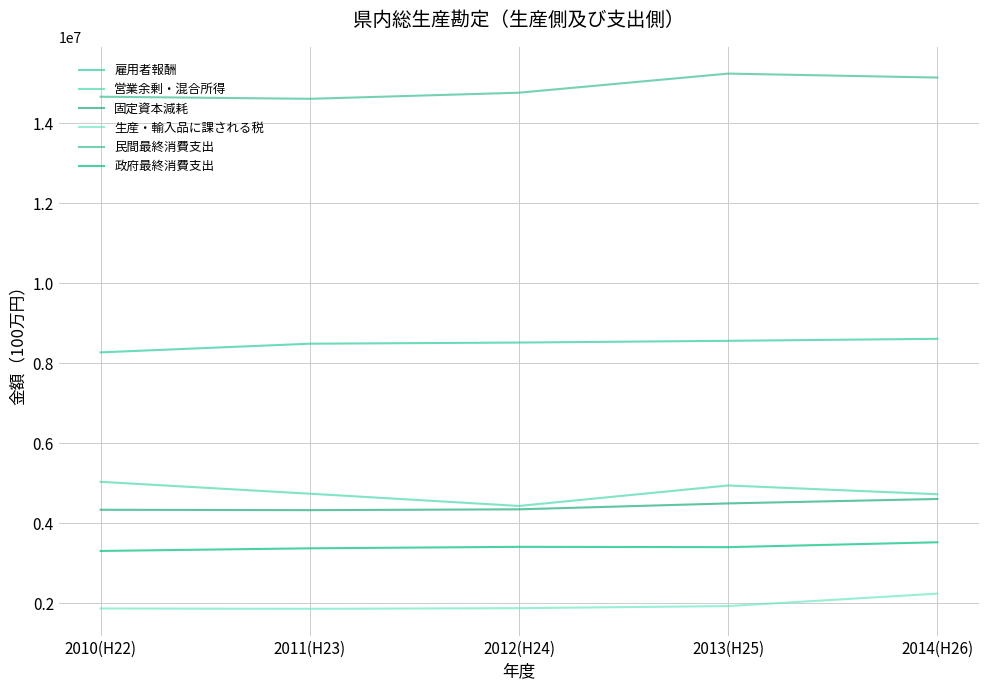

How many lines are shown in the chart?

6